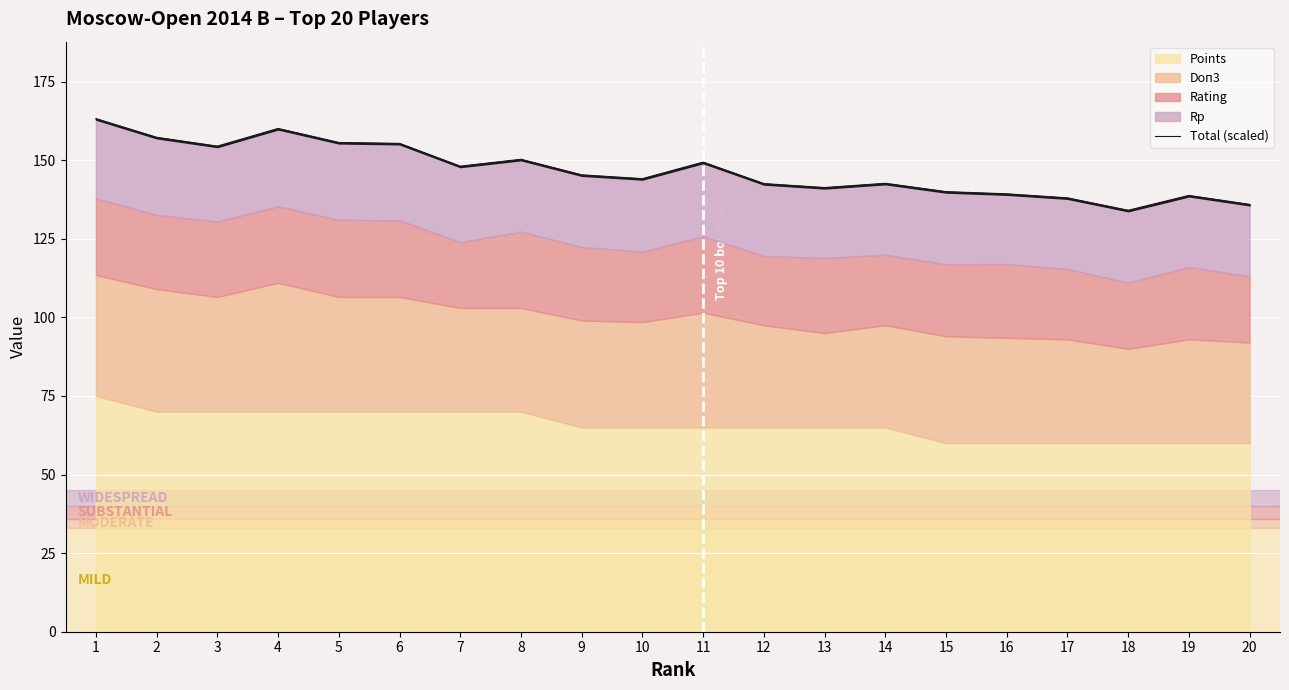

How many data points does each series have?

20